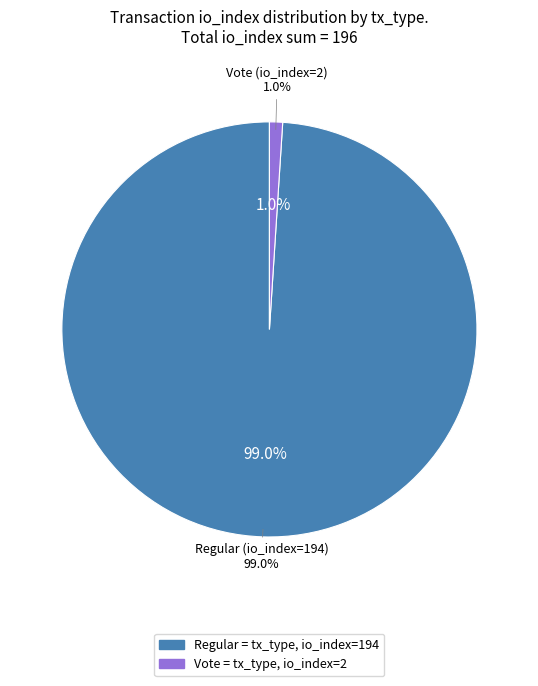

True or false: Regular (io_index=194) accounts for 99% of the total.

True